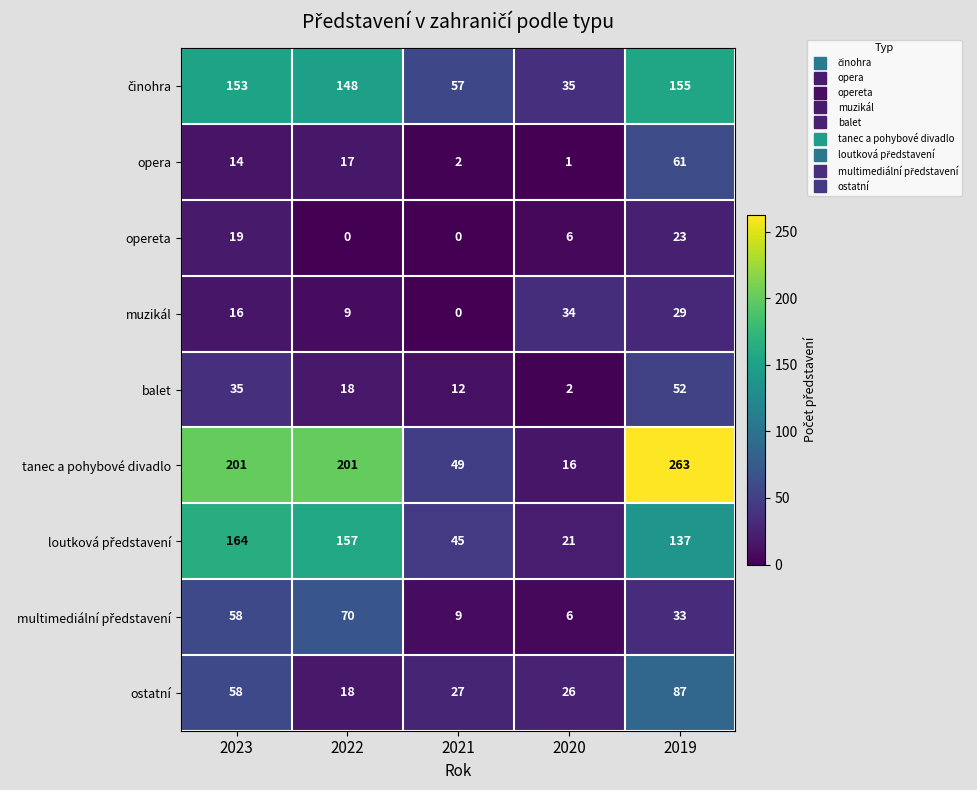

What is the difference between the second highest and minimum values in the ostatní series?

40